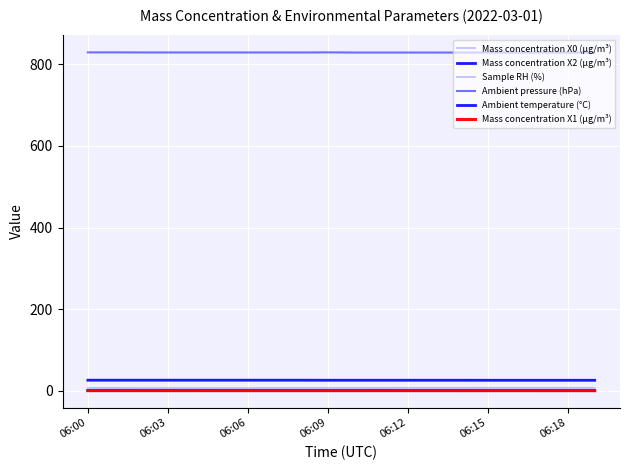

Count the Ambient temperature (°C) values in the range 26 to 27.

15